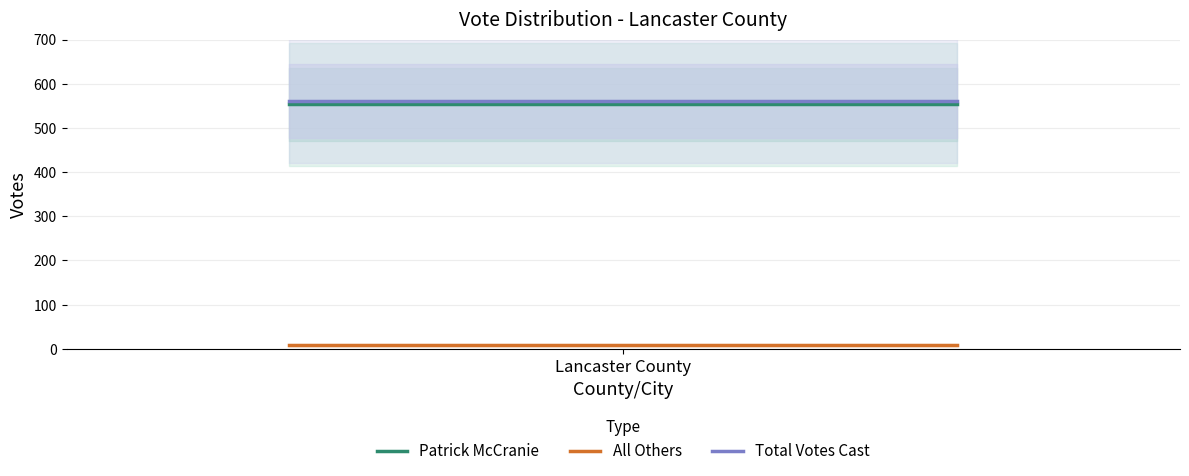

True or false: All Others and Patrick McCranie intersect in this chart.

False